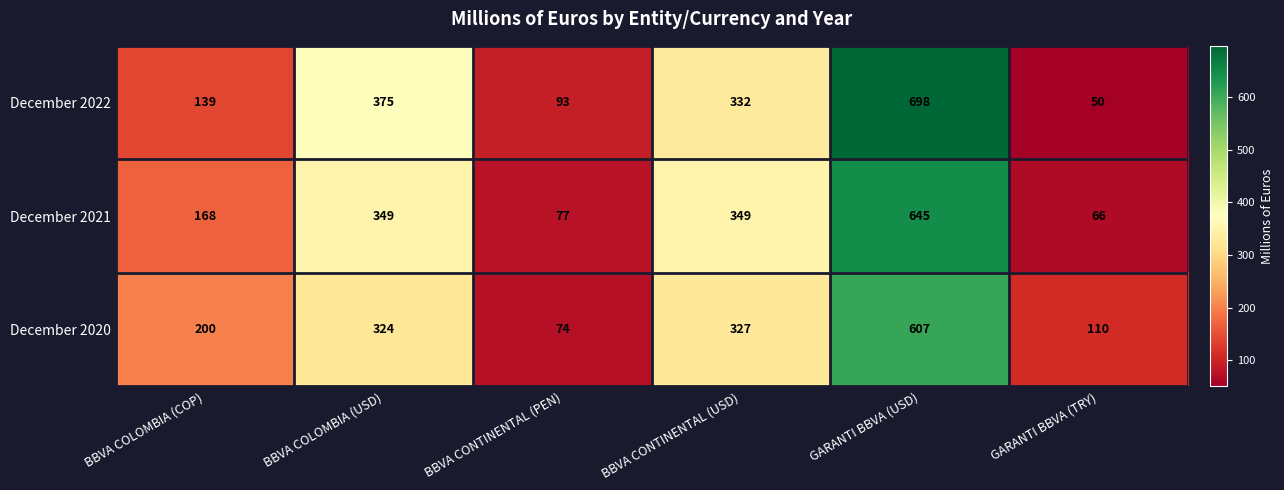

What is the minimum value shown in the chart?

50